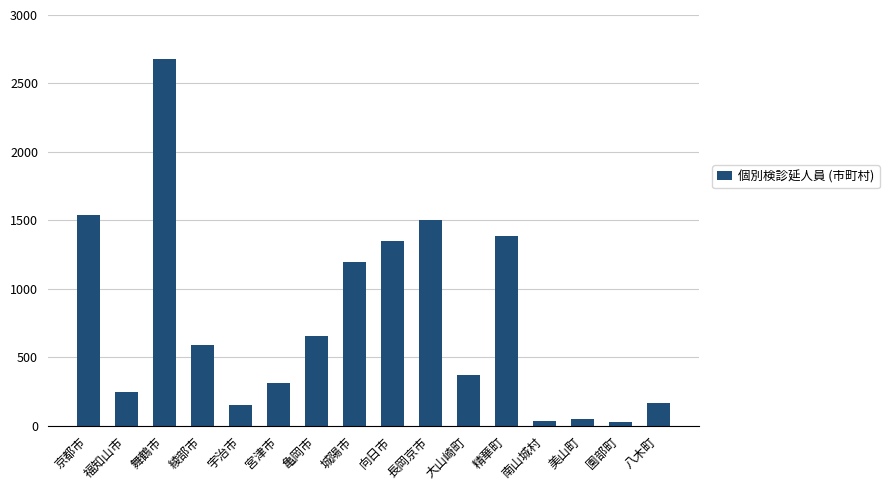

What is the maximum value shown in the chart?

2679